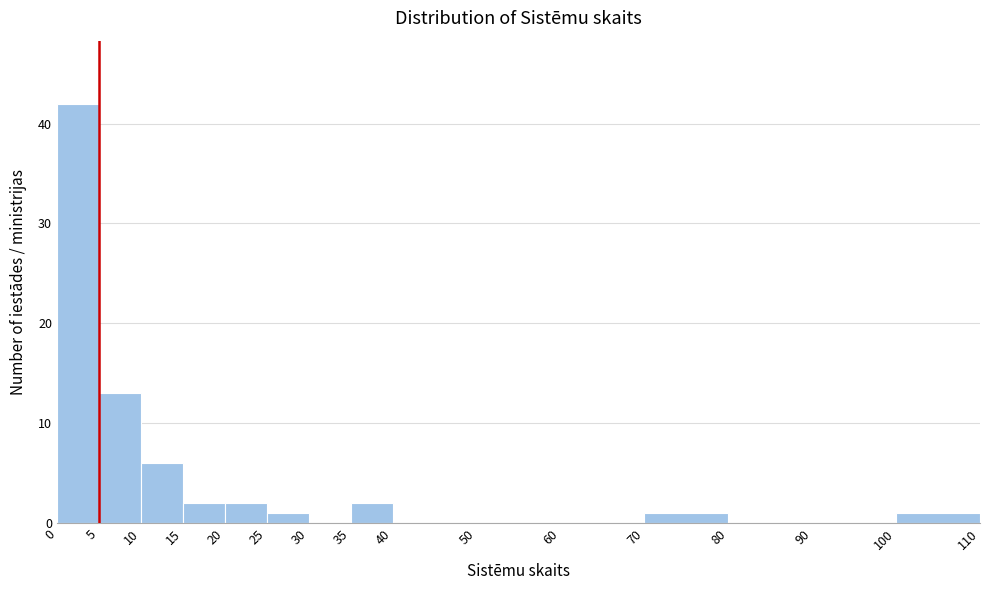

What is the height of the bar covering 10 to 15 on the x-axis? The values are not printed on the chart, so give them approximately, as read against the axis.

6